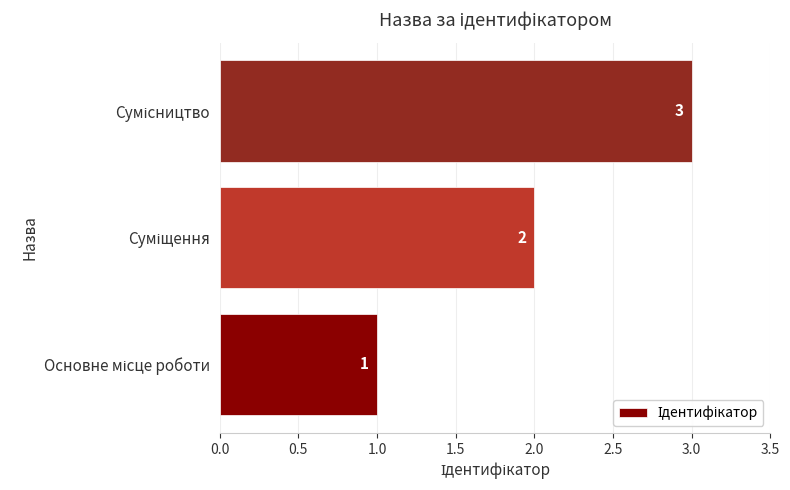

Count the values in the range 1 to 3.

3